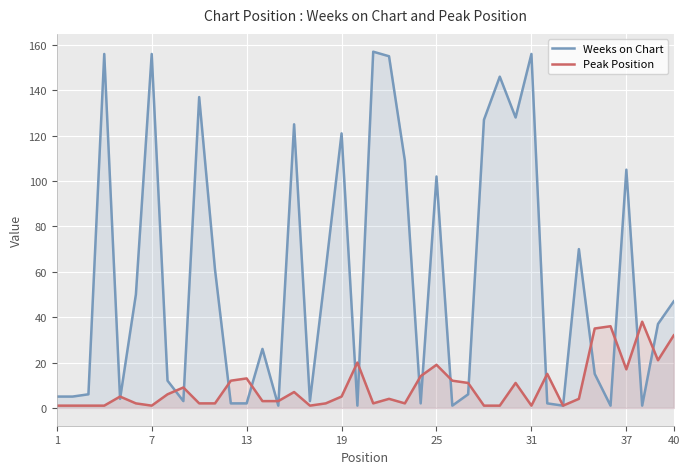

Which series has the largest range (max minus min)?

Weeks on Chart